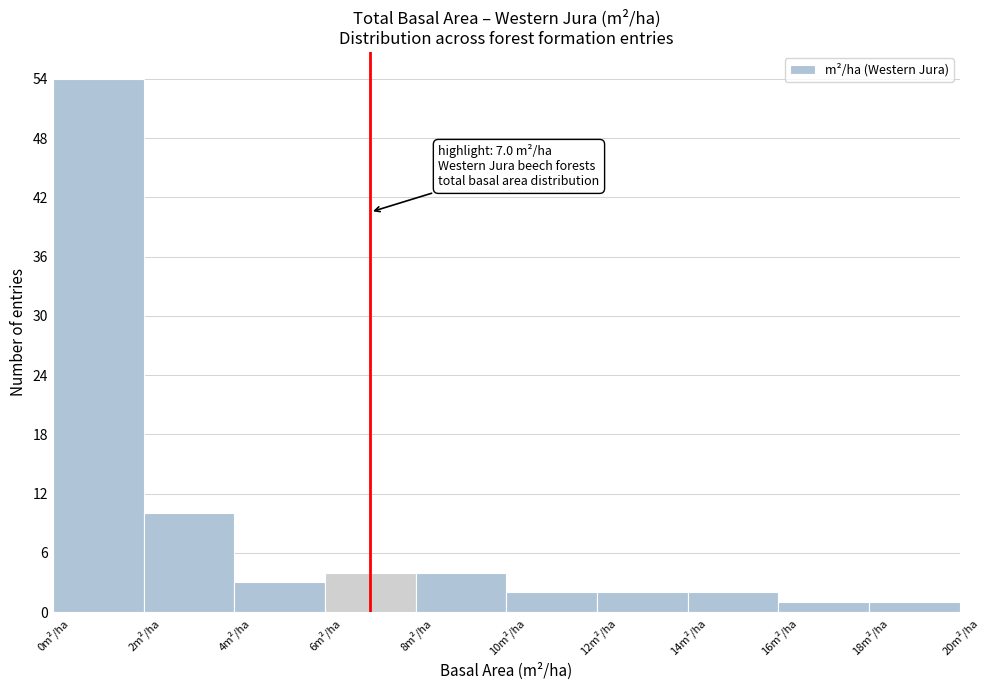

Which range on the x-axis has the tallest bar?

0 to 2